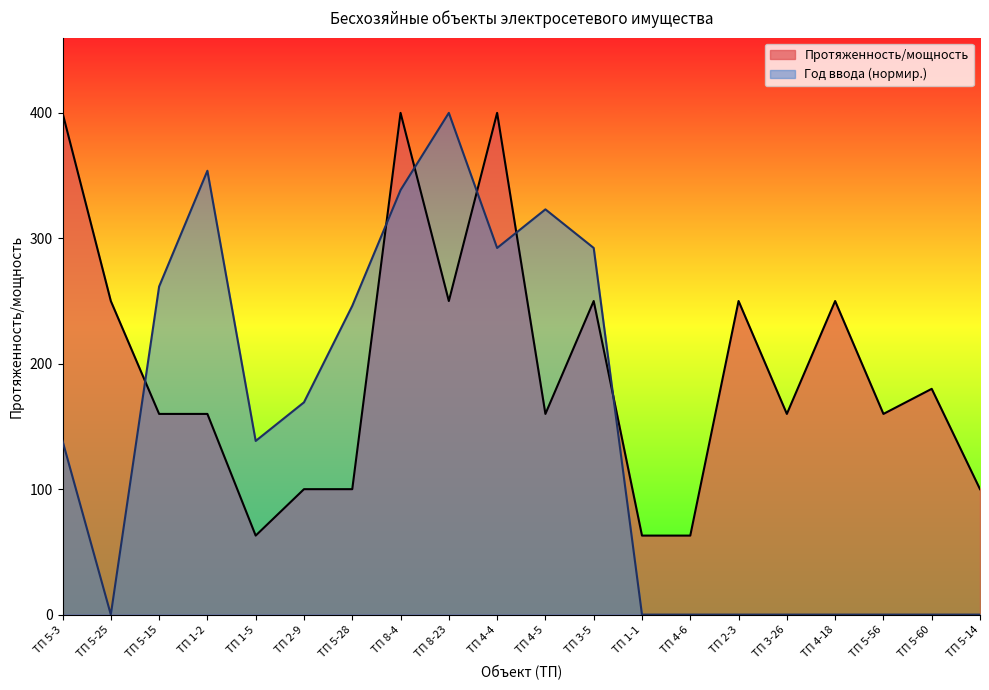

How many series are shown in this chart?

2